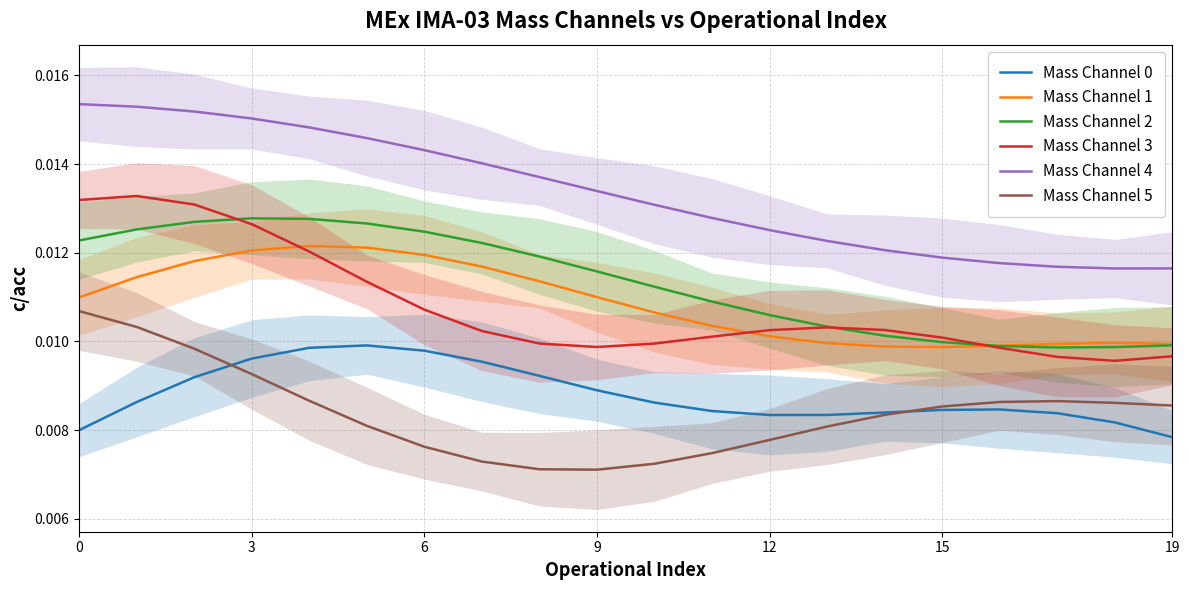

Reading left to right, list all the values displayed in this chart.

Mass Channel 0: 0.0	0.0	0.0	0.0	0.0	0.0	0.0	0.0	0.0	0.0	0.0	0.0	0.0	0.0	0.0	0.0	0.0	0.0	0.0	0.0
Mass Channel 1: 0.0	0.0	0.0	0.0	0.0	0.0	0.0	0.0	0.0	0.0	0.0	0.0	0.0	0.0	0.0	0.0	0.0	0.0	0.0	0.0
Mass Channel 2: 0.0	0.0	0.0	0.0	0.0	0.0	0.0	0.0	0.0	0.0	0.0	0.0	0.0	0.0	0.0	0.0	0.0	0.0	0.0	0.0
Mass Channel 3: 0.0	0.0	0.0	0.0	0.0	0.0	0.0	0.0	0.0	0.0	0.0	0.0	0.0	0.0	0.0	0.0	0.0	0.0	0.0	0.0
Mass Channel 4: 0.0	0.0	0.0	0.0	0.0	0.0	0.0	0.0	0.0	0.0	0.0	0.0	0.0	0.0	0.0	0.0	0.0	0.0	0.0	0.0
Mass Channel 5: 0.0	0.0	0.0	0.0	0.0	0.0	0.0	0.0	0.0	0.0	0.0	0.0	0.0	0.0	0.0	0.0	0.0	0.0	0.0	0.0